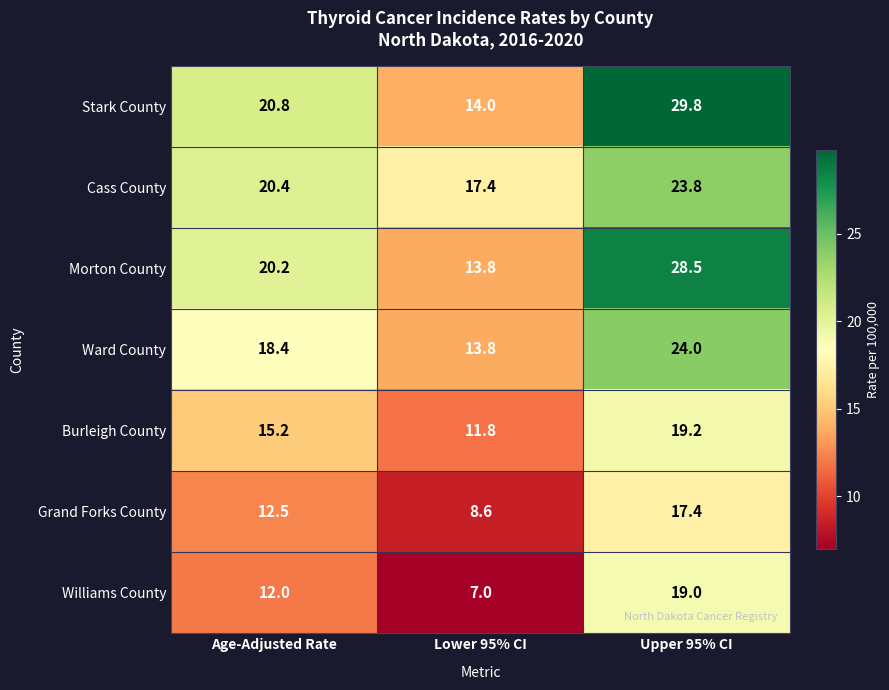

Which series has the largest range (max minus min)?

Stark County